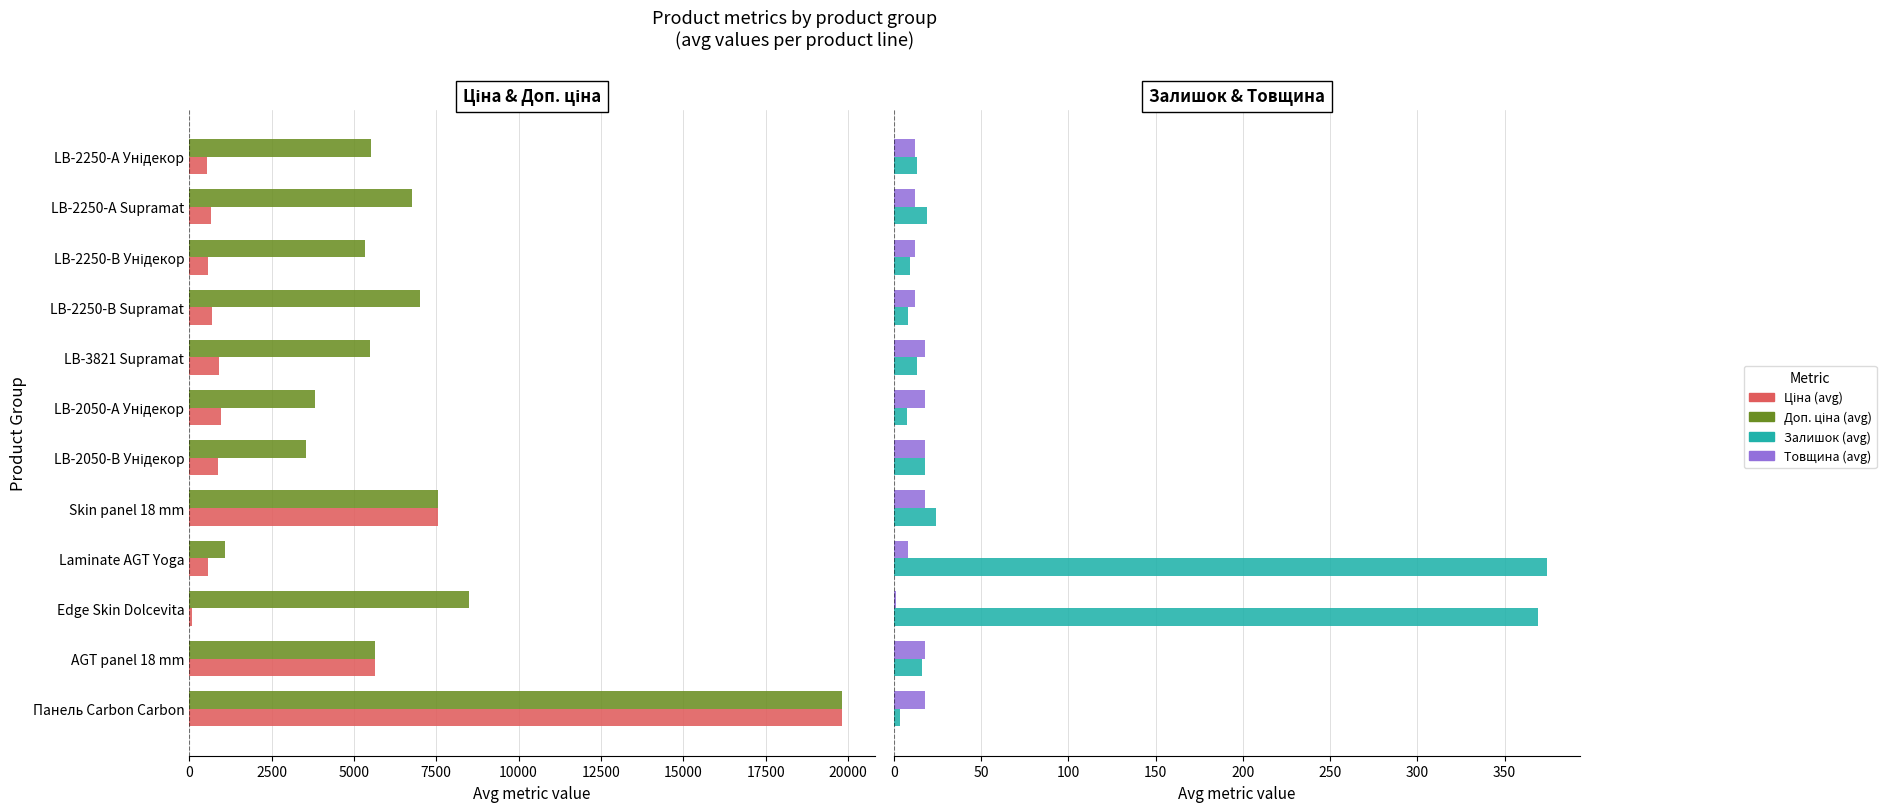

What is the sum of all Доп. ціна (avg) values?

80103.6